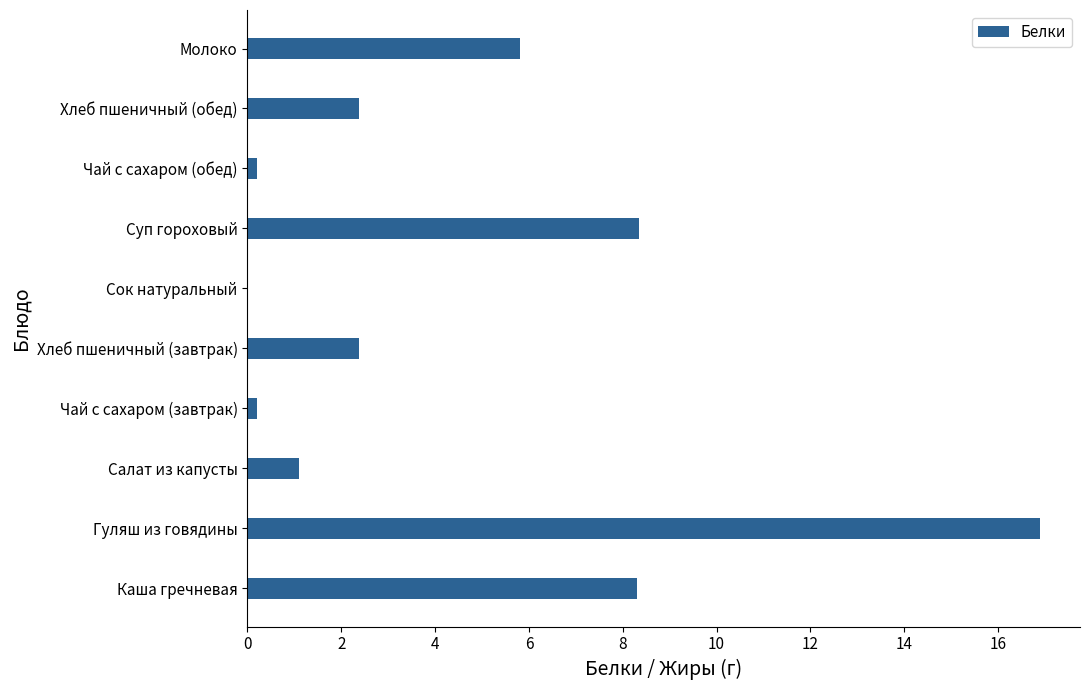

What value does the data have at Хлеб пшеничный (обед)?

2.4